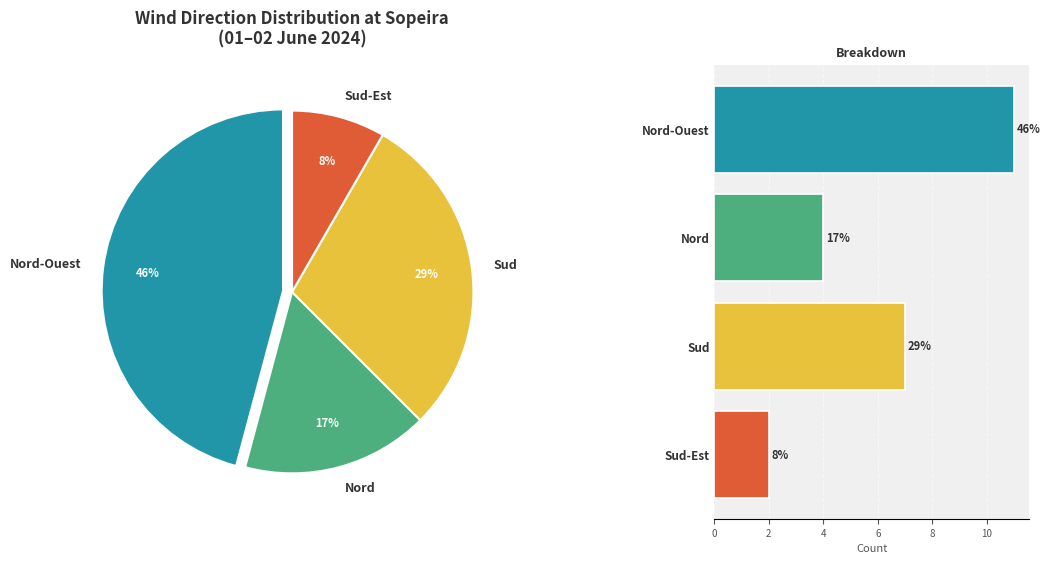

What is the largest slice in the pie chart?

Nord-Ouest